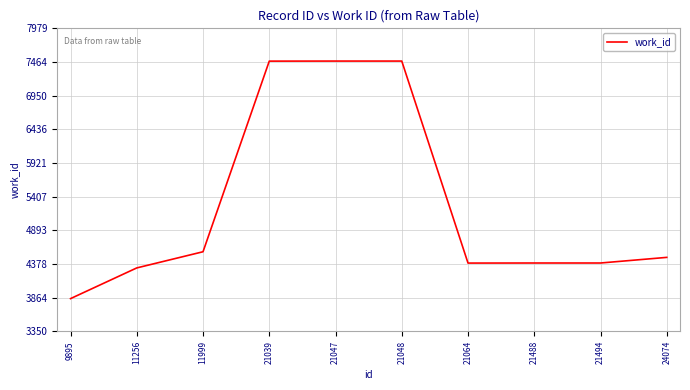

Where does the data first go above 4480?

11999